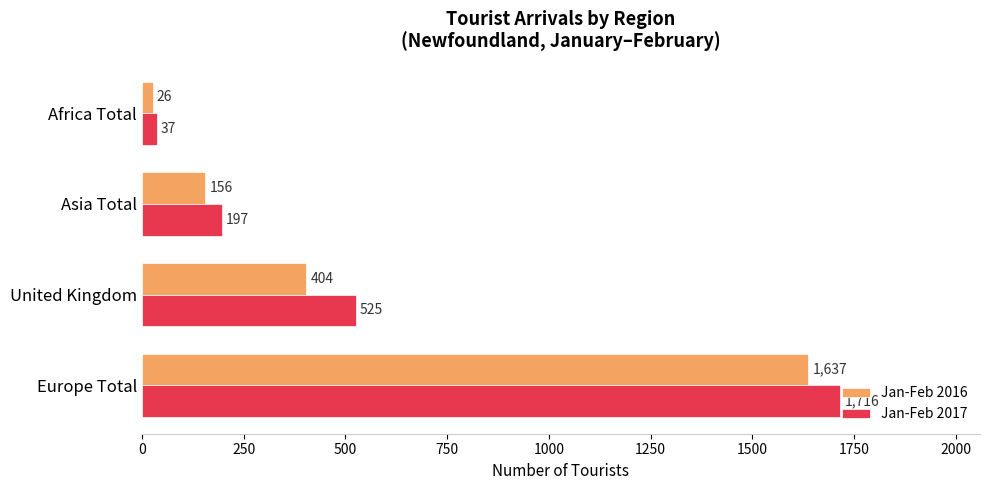

List the series in order of their peak value, lowest first.

Jan-Feb 2016, Jan-Feb 2017